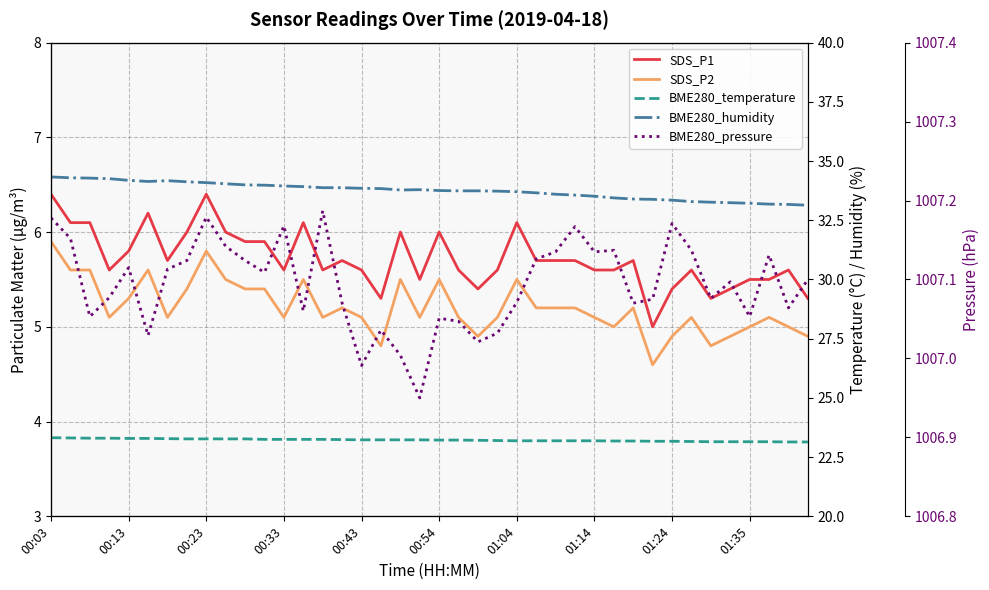

Which series changed the most between 21 and 39?

BME280_humidity